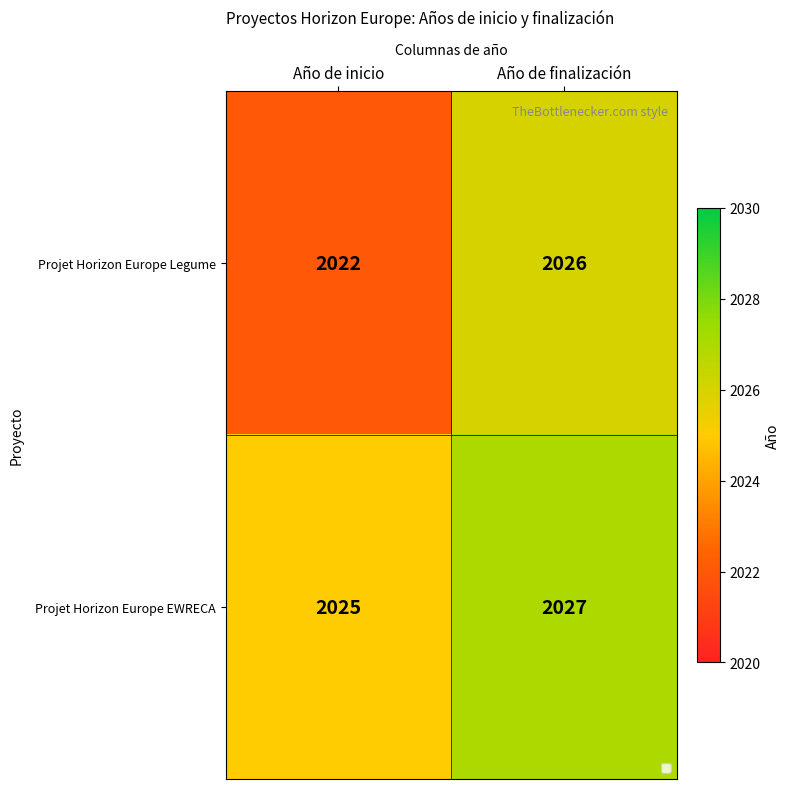

True or false: Projet Horizon Europe Legume has a value of 3115 at Año de finalización.

False